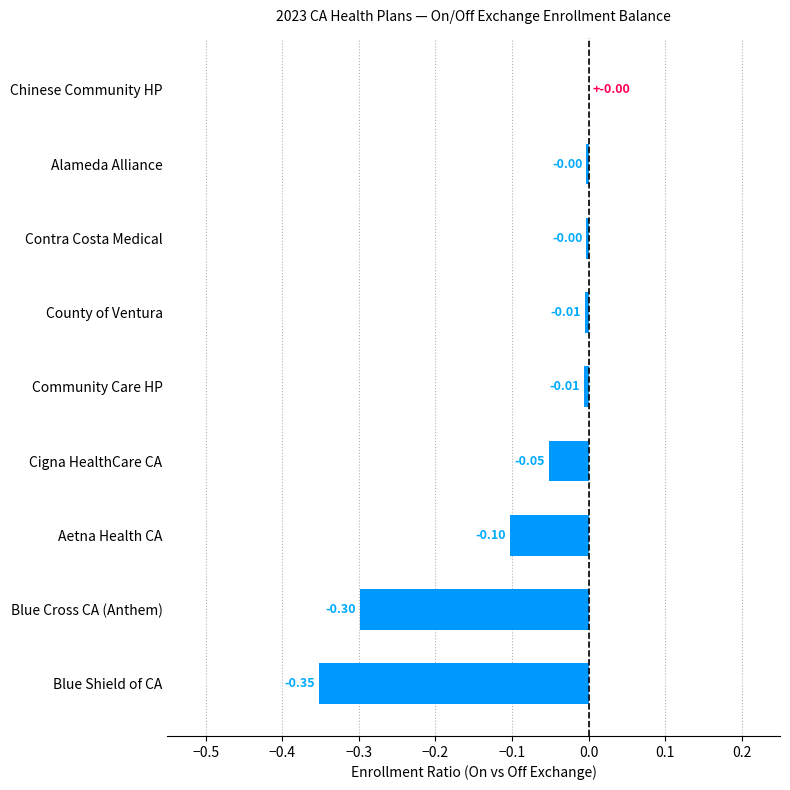

How many distinct data groups are displayed?

1